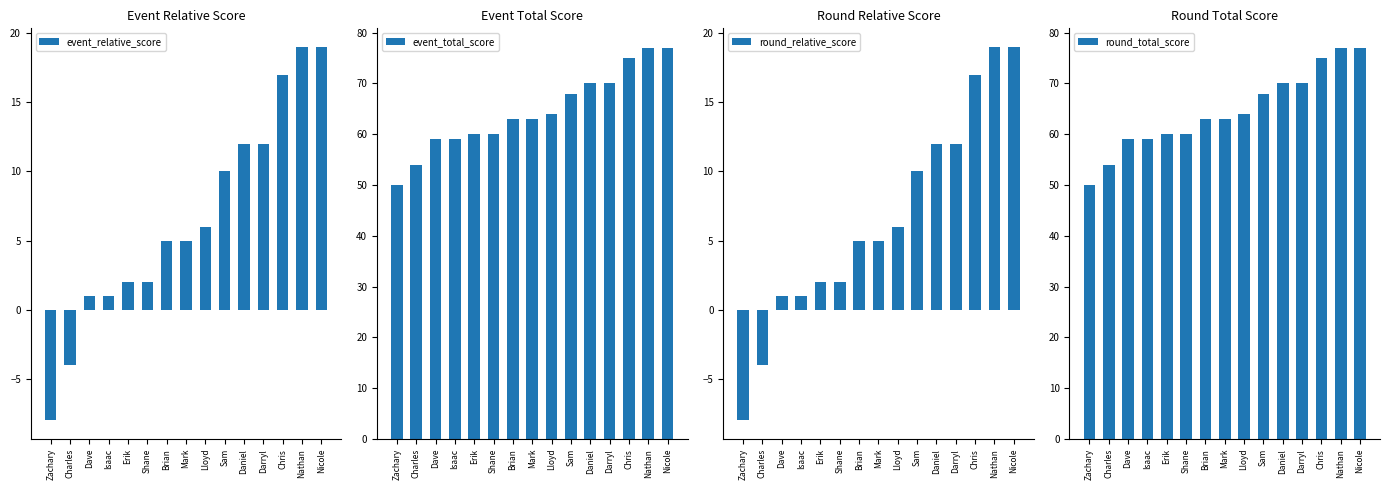

Which series has the largest range (max minus min)?

event_relative_score